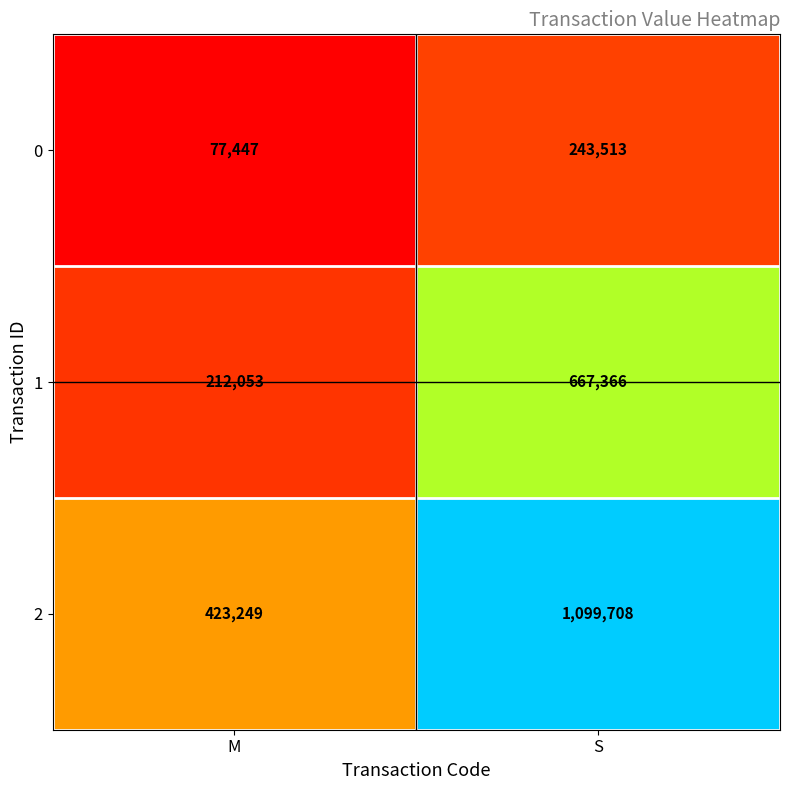

Which label corresponds to the largest value in the chart?

S